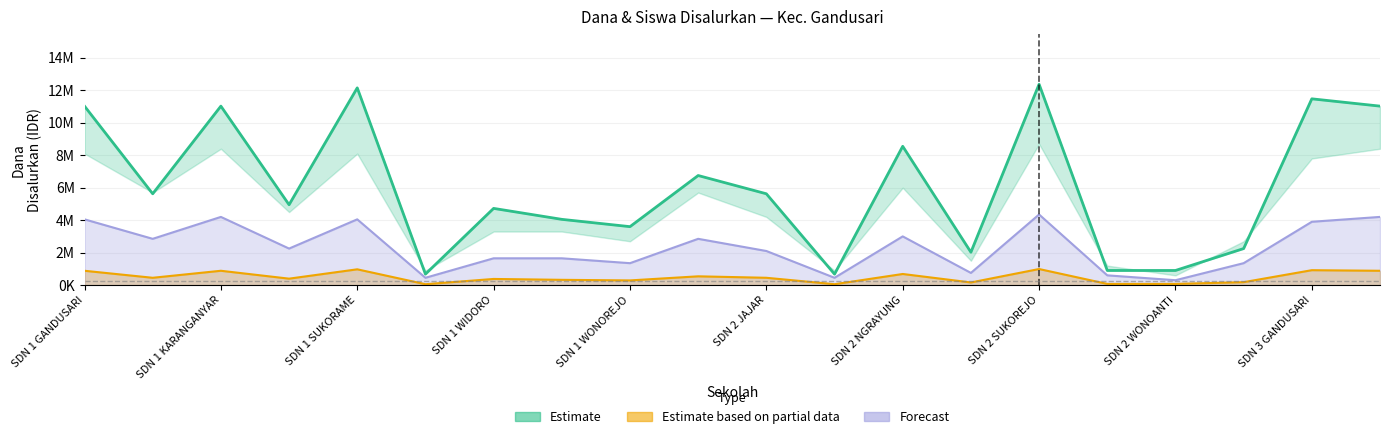

Reading right to left, what are all the values shown in this chart?

Disalurkan (Dana): 11025000	11475000	2250000	900000	900000	12375000	2025000	8550000	675000	5625000	6750000	3600000	4050000	4725000	675000	12150000	4950000	11025000	5625000	11025000
Disalurkan (Siswa): 4200000	3900000	1350000	300000	600000	4350000	750000	3000000	450000	2100000	2850000	1350000	1650000	1650000	450000	4050000	2250000	4200000	2850000	4050000
Pemberian (Dana): 882000	918000	180000	72000	72000	990000	162000	684000	54000	450000	540000	288000	324000	378000	54000	972000	396000	882000	450000	882000